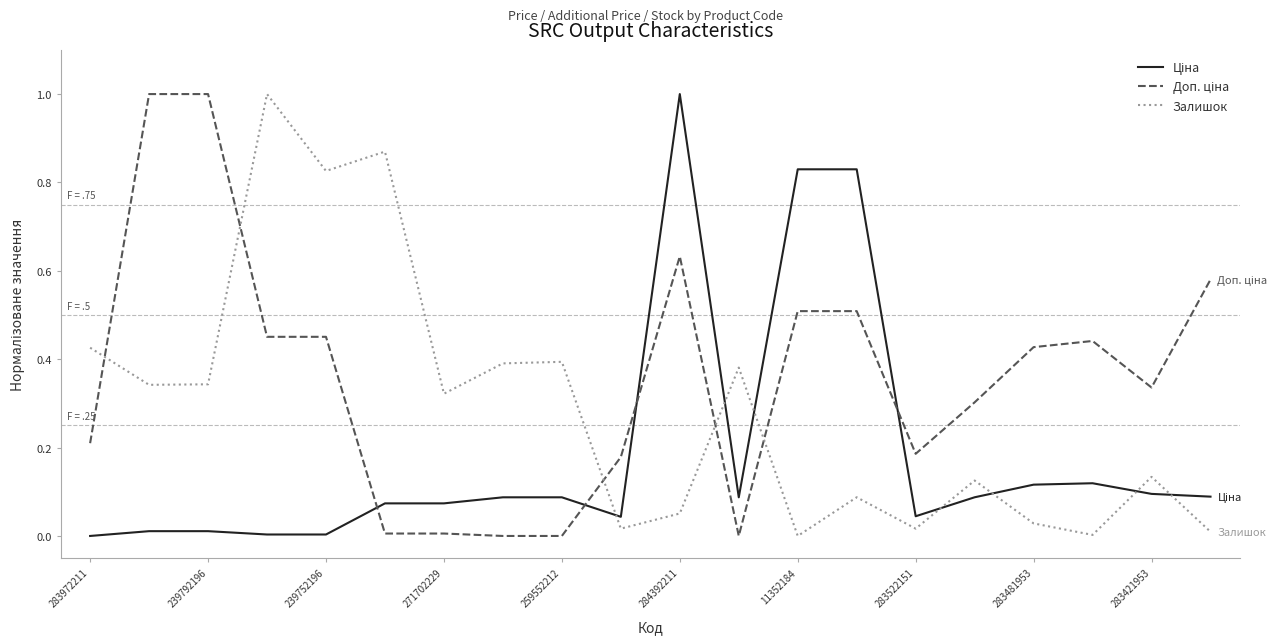

What is the greatest value displayed?

1.0